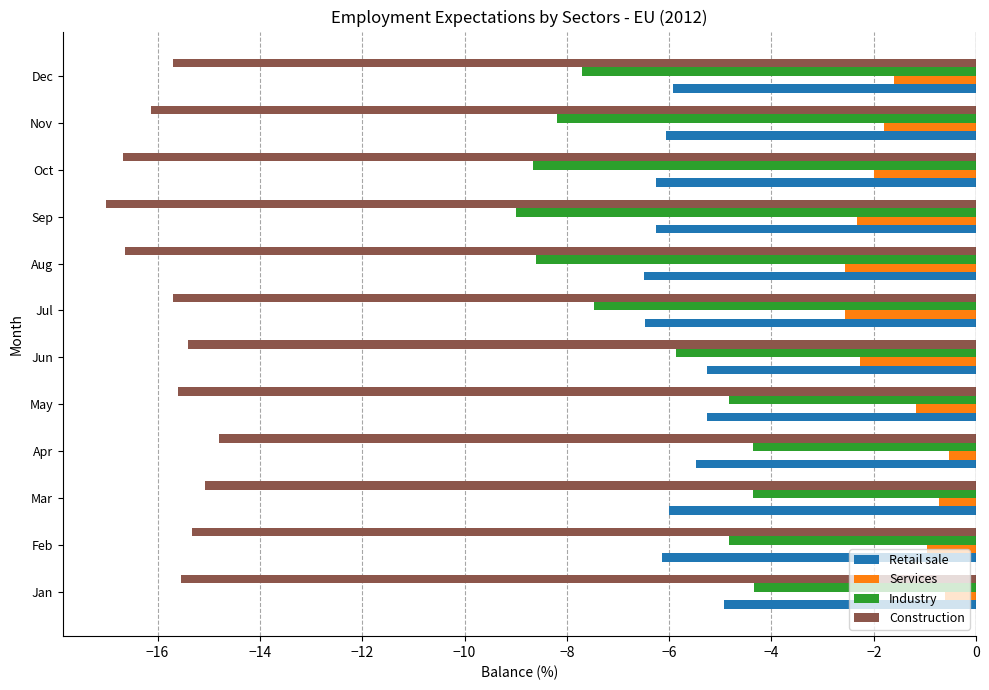

What is the average value of the Construction series?

-15.8